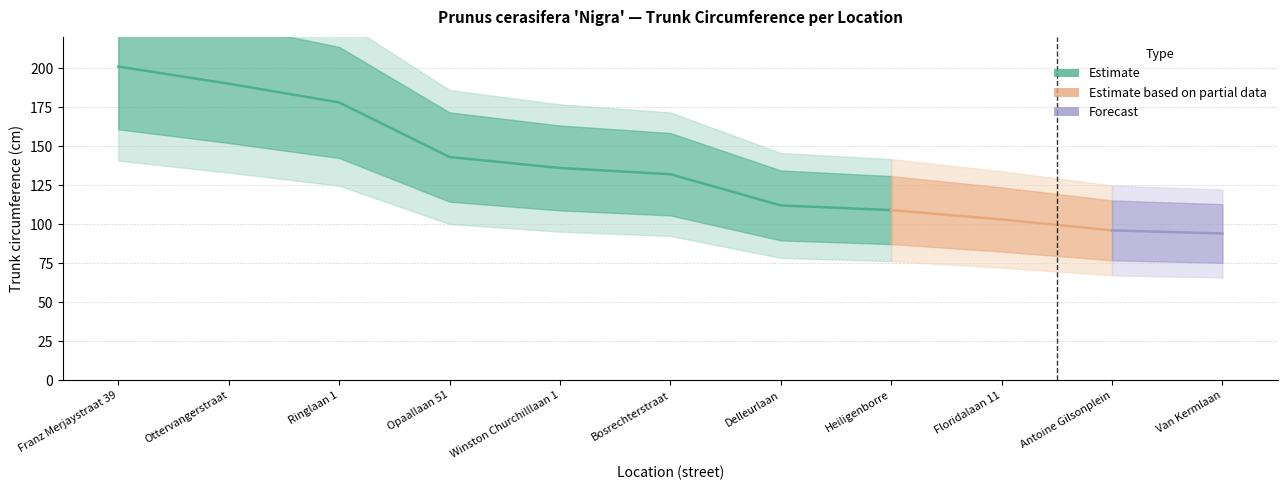

Reading left to right, list all the values displayed in this chart.

Franz Merjaystraat 39=201	Ottervangerstraat=190	Ringlaan 1=178	Opaallaan 51=143	Winston Churchilllaan 1=136	Bosrechterstraat=132	Delleurlaan=112	Heiligenborre=109	Floridalaan 11=103	Antoine Gilsonplein=96	Van Kermlaan=94